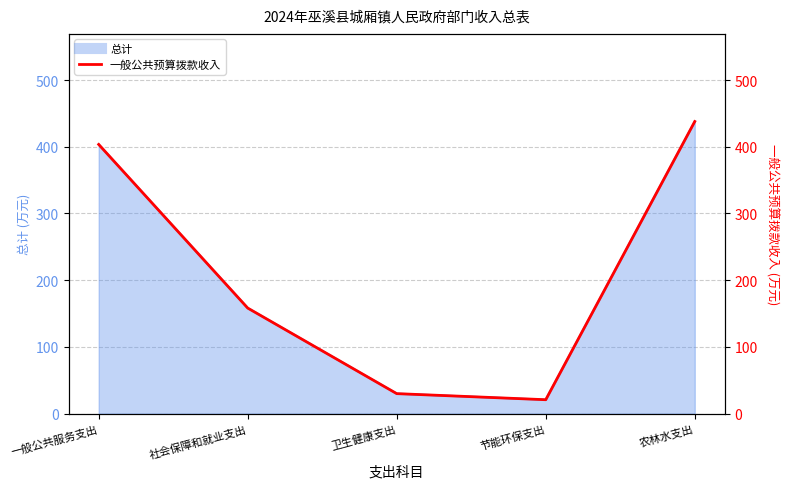

Count the number of categories in the chart.

5